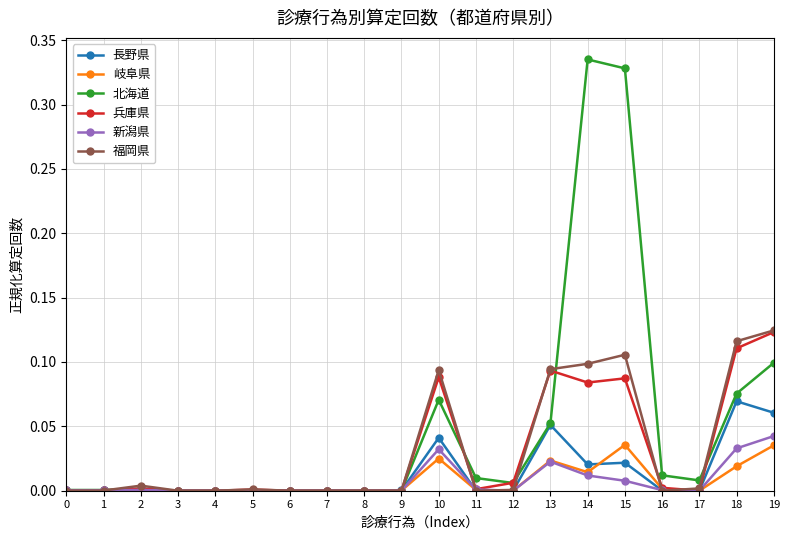

True or false: 北海道 has more than 1 points higher than both neighbors.

True